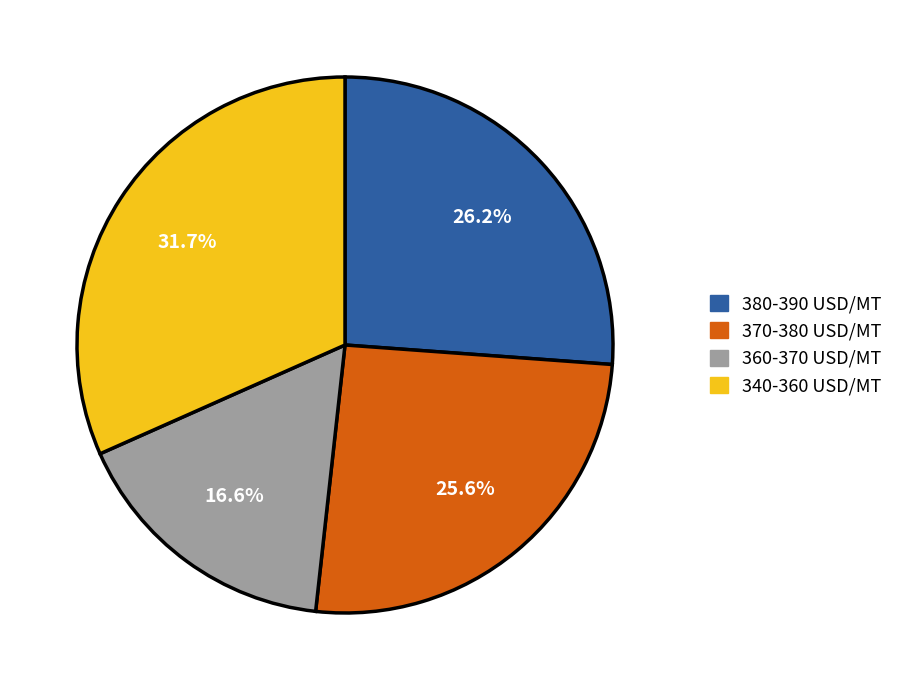

What percentage is NOT represented by 340-360 USD/MT?

68.3%